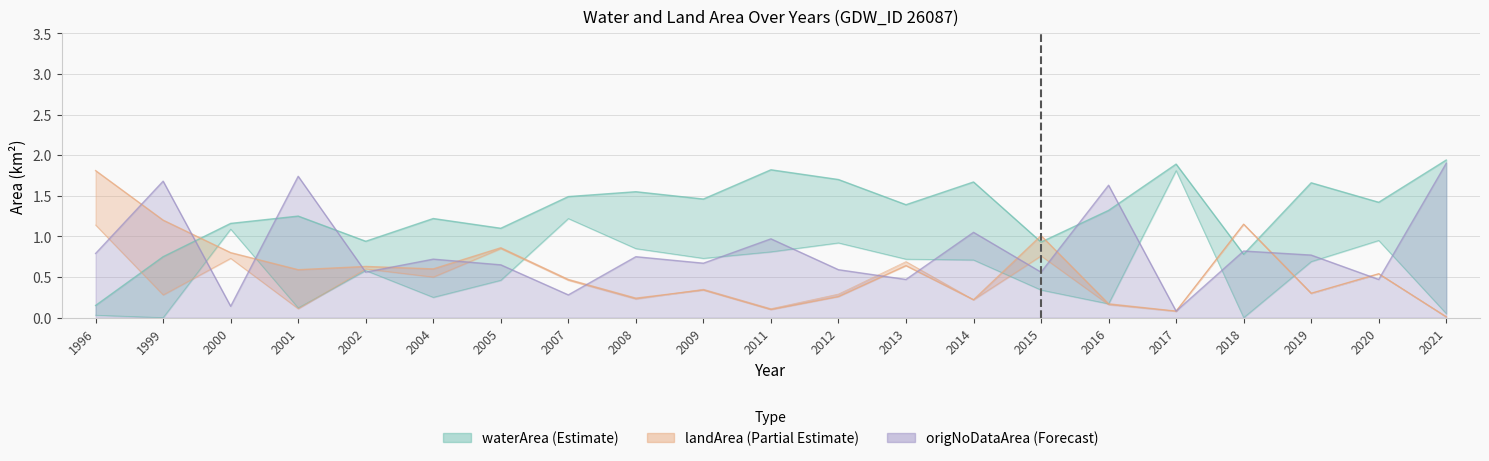

Which series has the largest range (max minus min)?

origNoDataArea